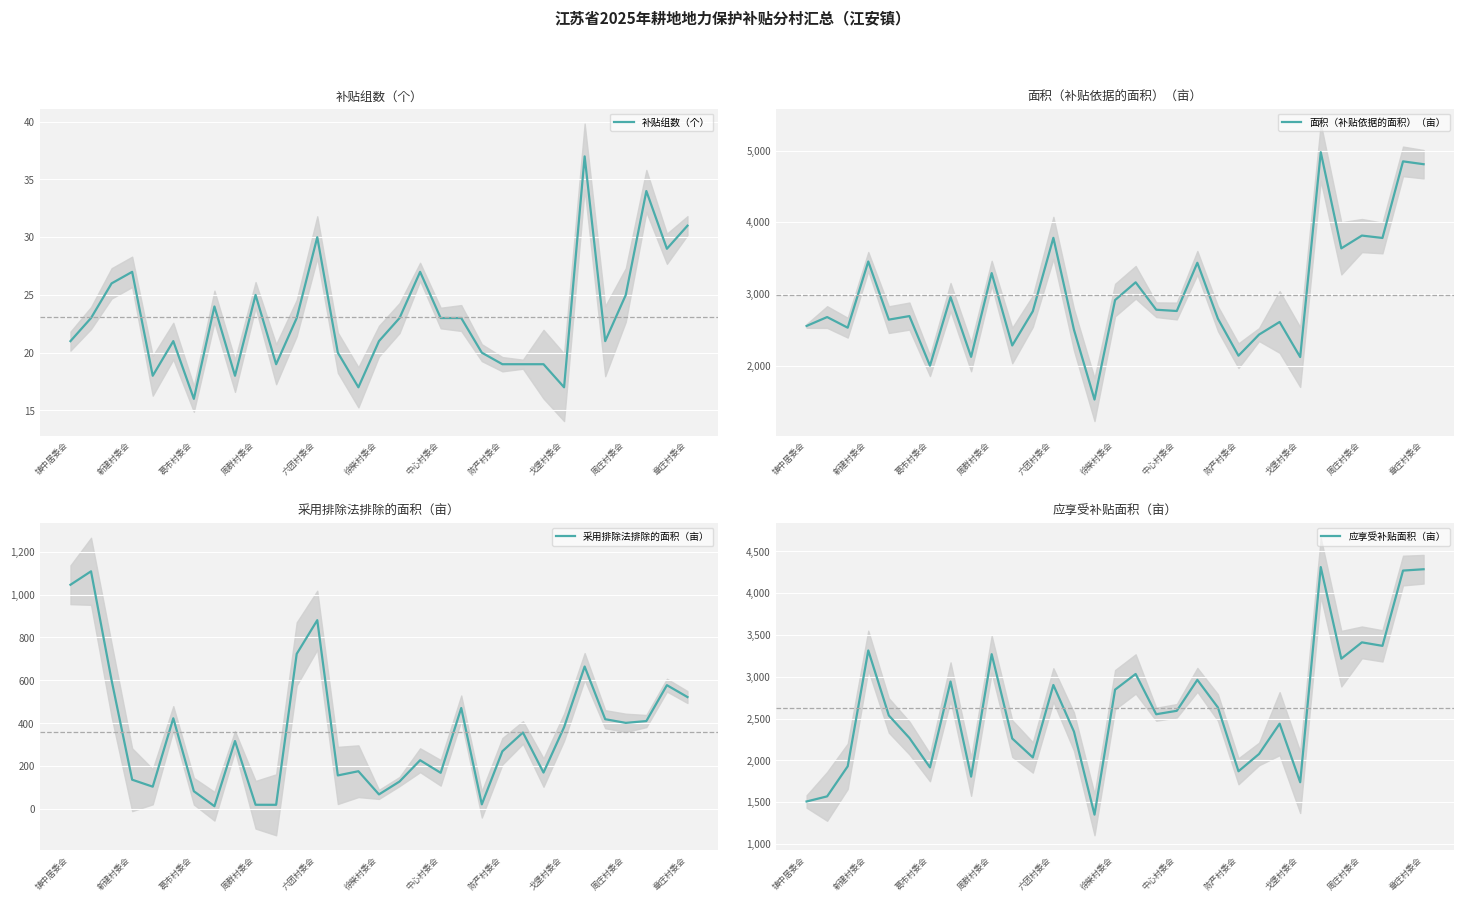

How many interior local valleys does the 面积（补贴依据的面积）（亩） series have?

11